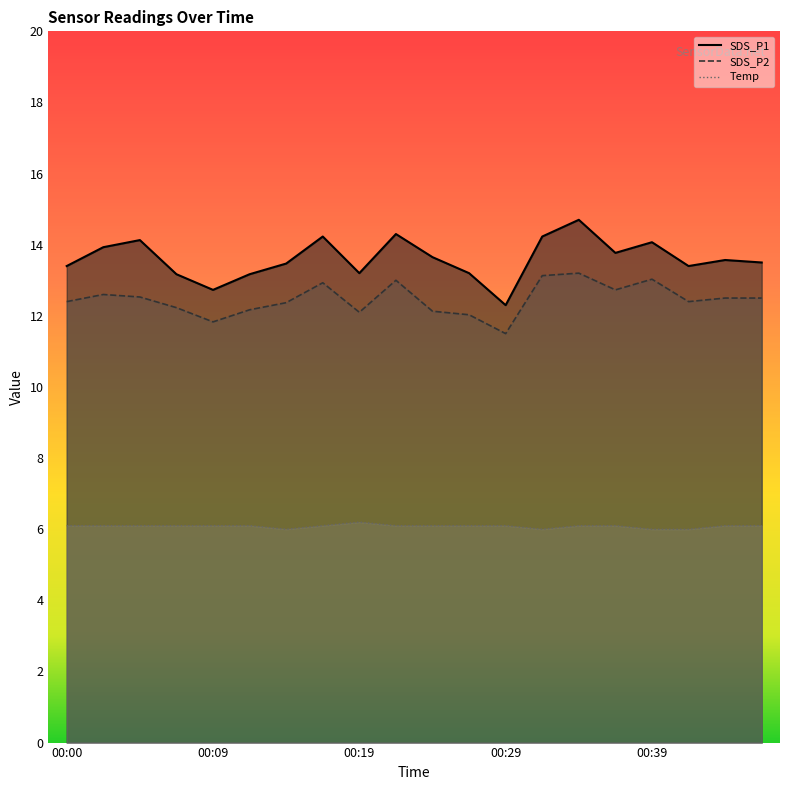

True or false: SDS_P1 and Temp cross at least once.

False